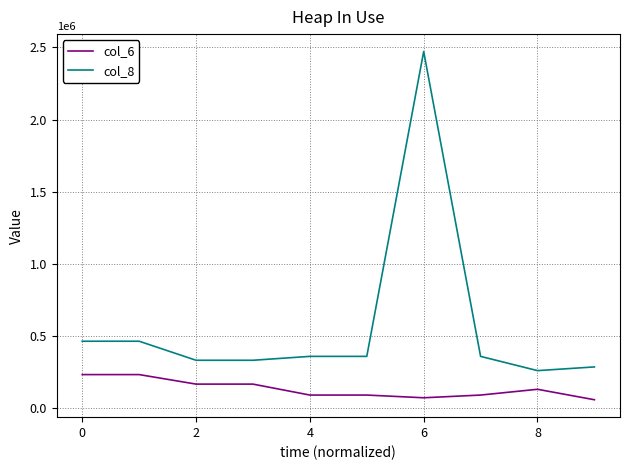

Which series has the largest total across all categories?

col_8